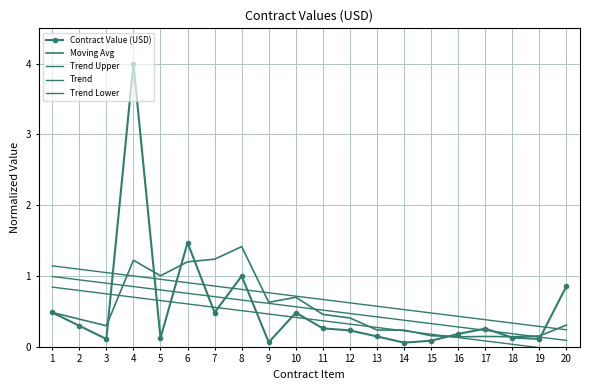

List the labels in order of Contract Value (USD) value, smallest first.

14, 9, 15, 3, 19, 5, 18, 13, 16, 12, 17, 11, 2, 10, 7, 1, 20, 8, 6, 4